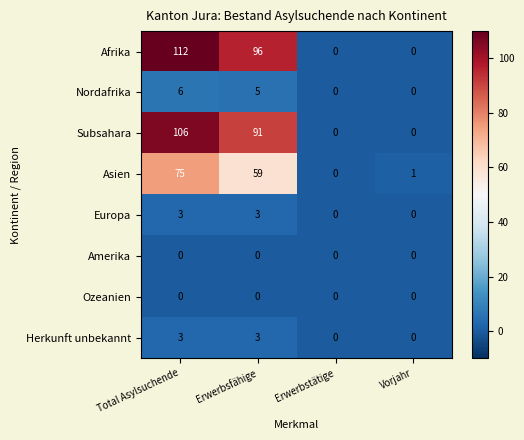

True or false: Herkunft unbekannt has a value of 0 at Erwerbstätige.

True